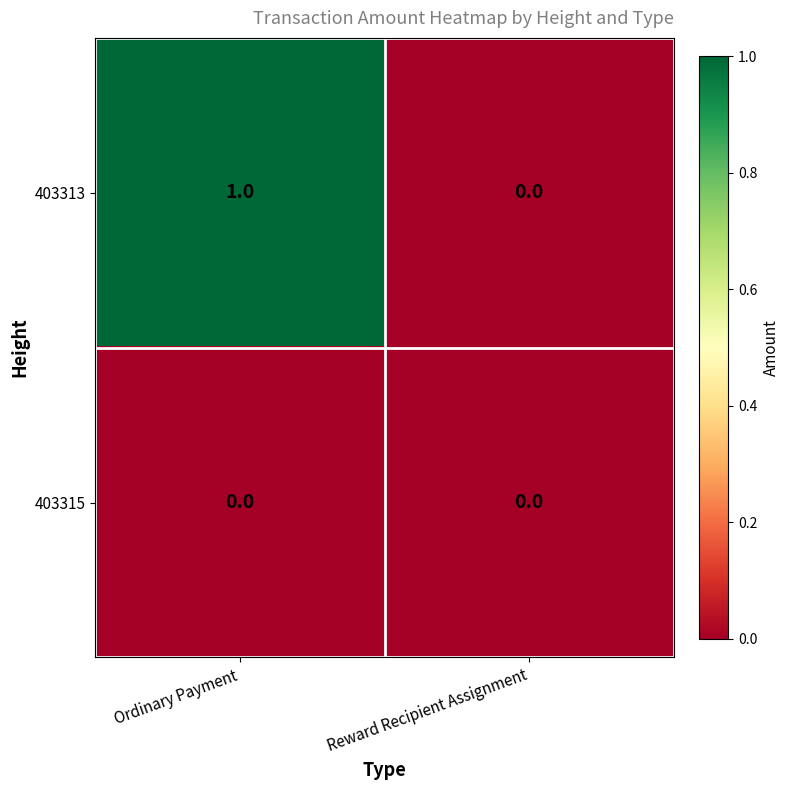

True or false: 403313 has a value of -1 at Reward Recipient Assignment.

False